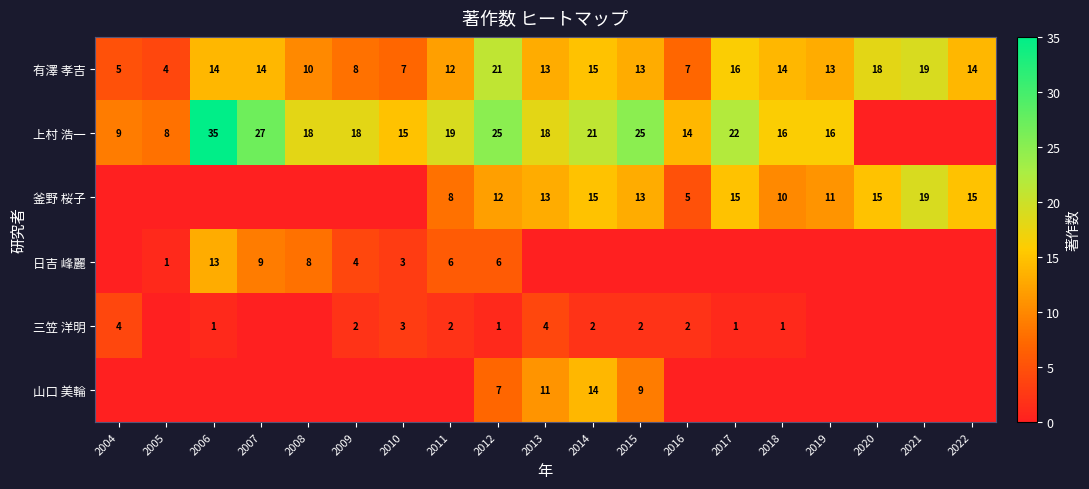

Is the value of 上村 浩一 at 2019 greater than the value of 三笠 洋明 at 2006?

Yes